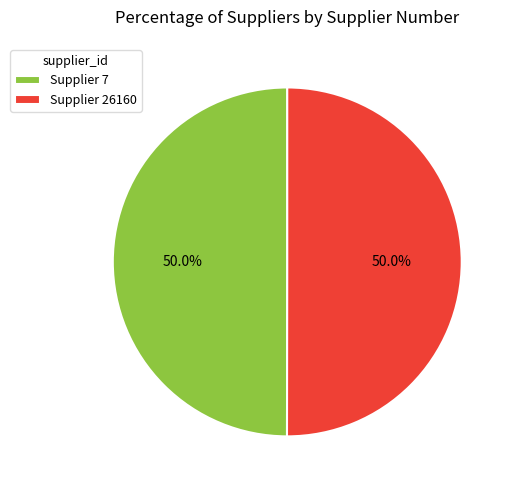

Approximately how many times larger is the value at Supplier 26160 compared to Supplier 7?

1.0